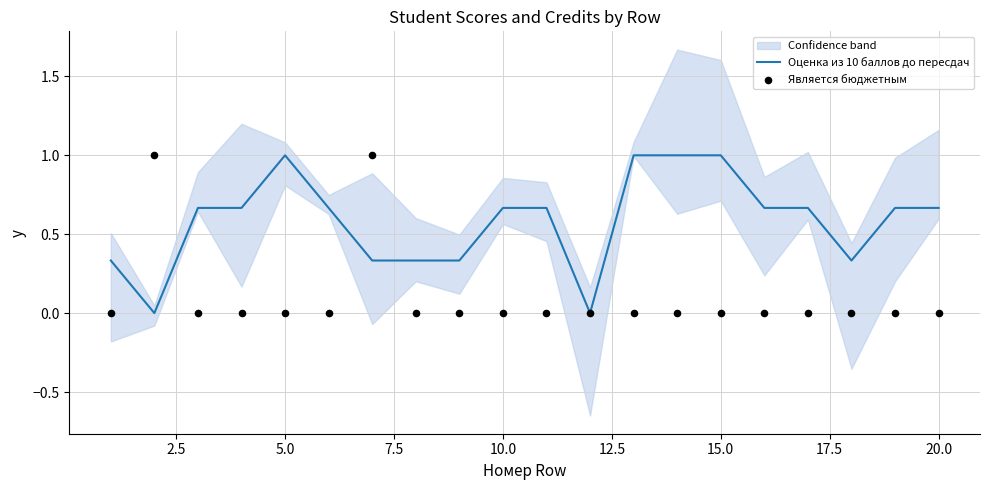

The Оценка из 10 баллов до пересдач series shows 1.0 at 5.0. True or false?

True